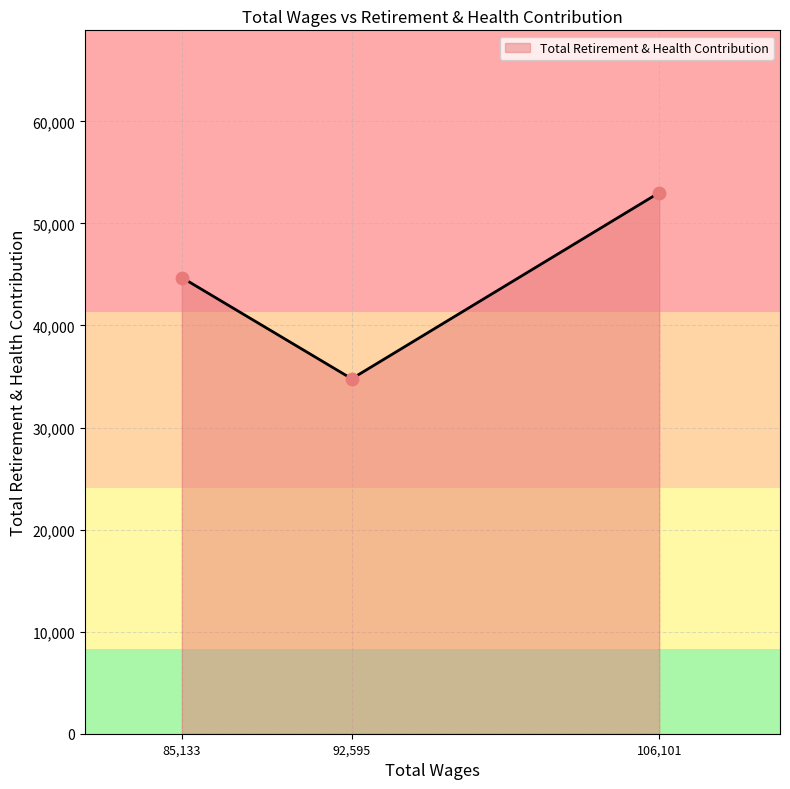

What is the ratio of the value at 106,101 to the value at 92,595?

1.5